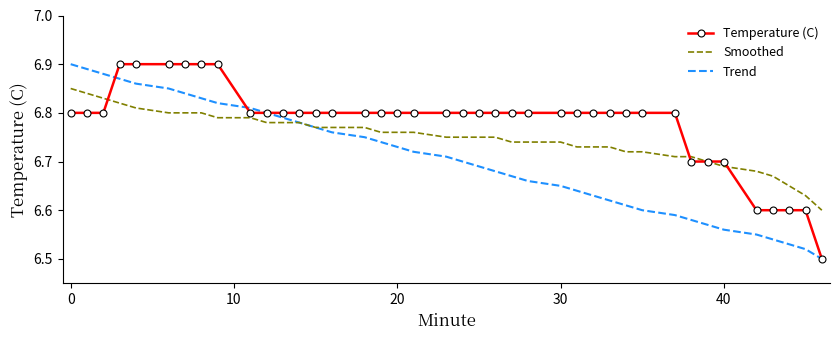

List the series in order of their overall mean, highest first.

Temperature (C), Smoothed, Trend